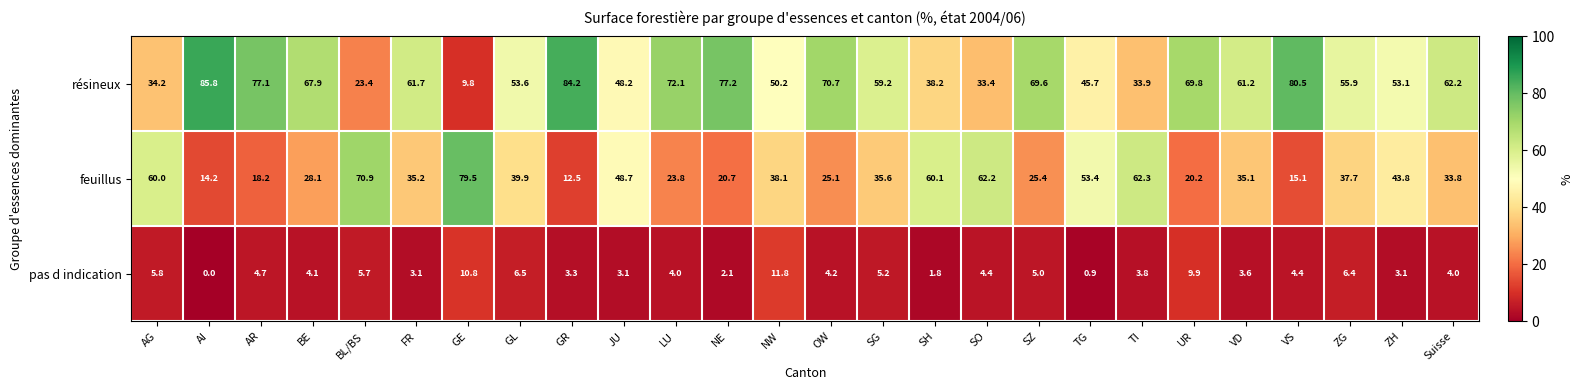

Rank the series at BL/BS from highest to lowest value.

feuillus, résineux, pas d indication